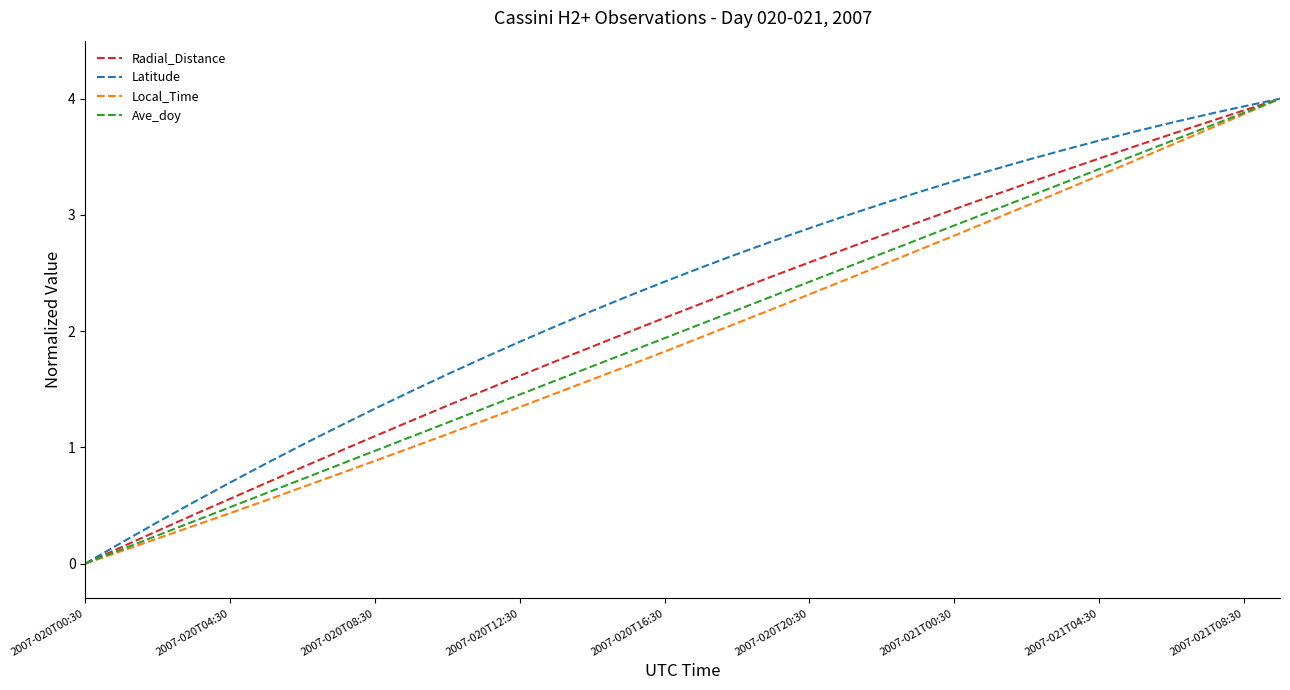

Which series has the largest total across all categories?

Latitude